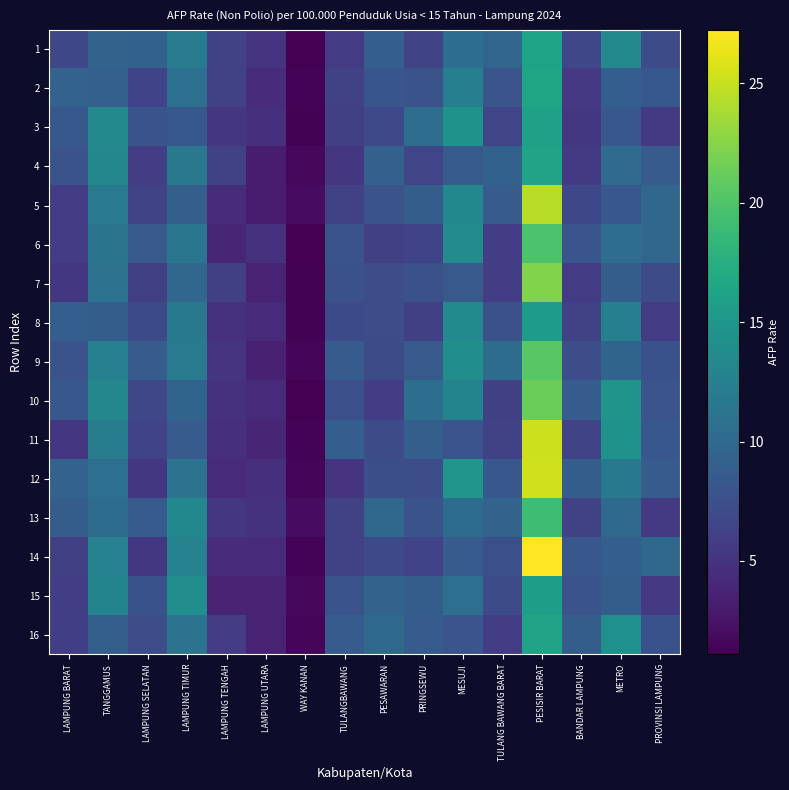

Which series has the largest total across all categories?

row_11